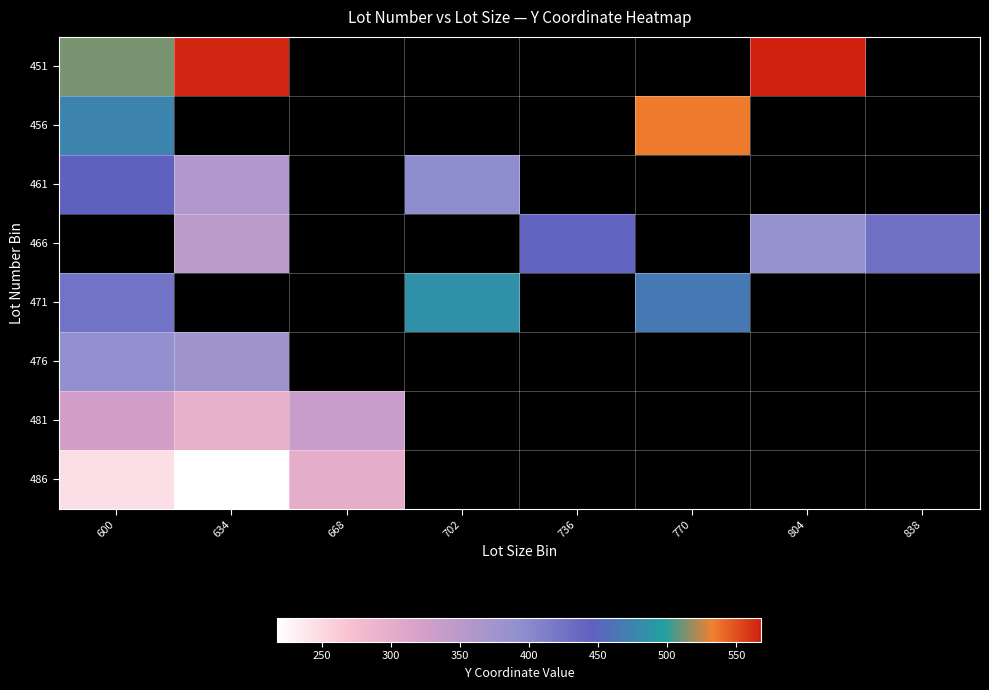

What is the minimum value for 456?

475.0